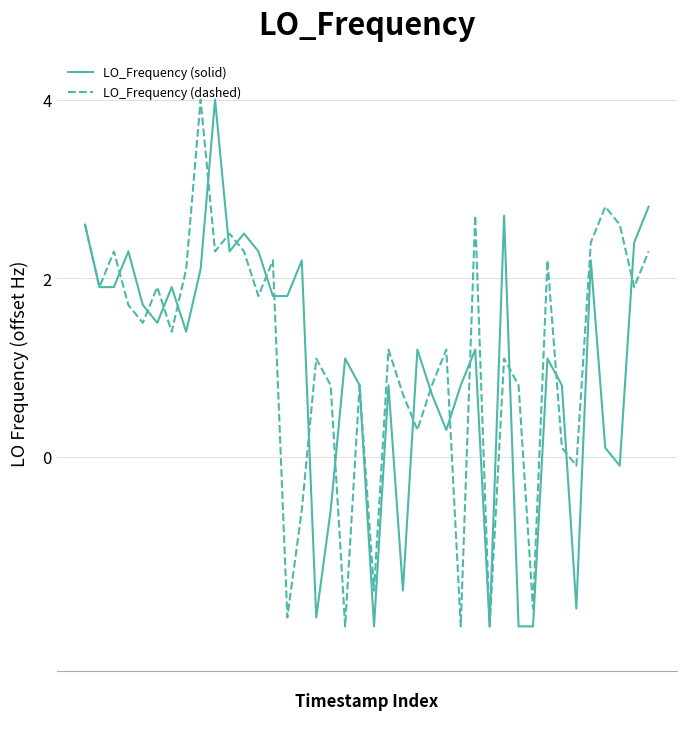

What is the highest value of the LO_Frequency (solid) series?

4.0